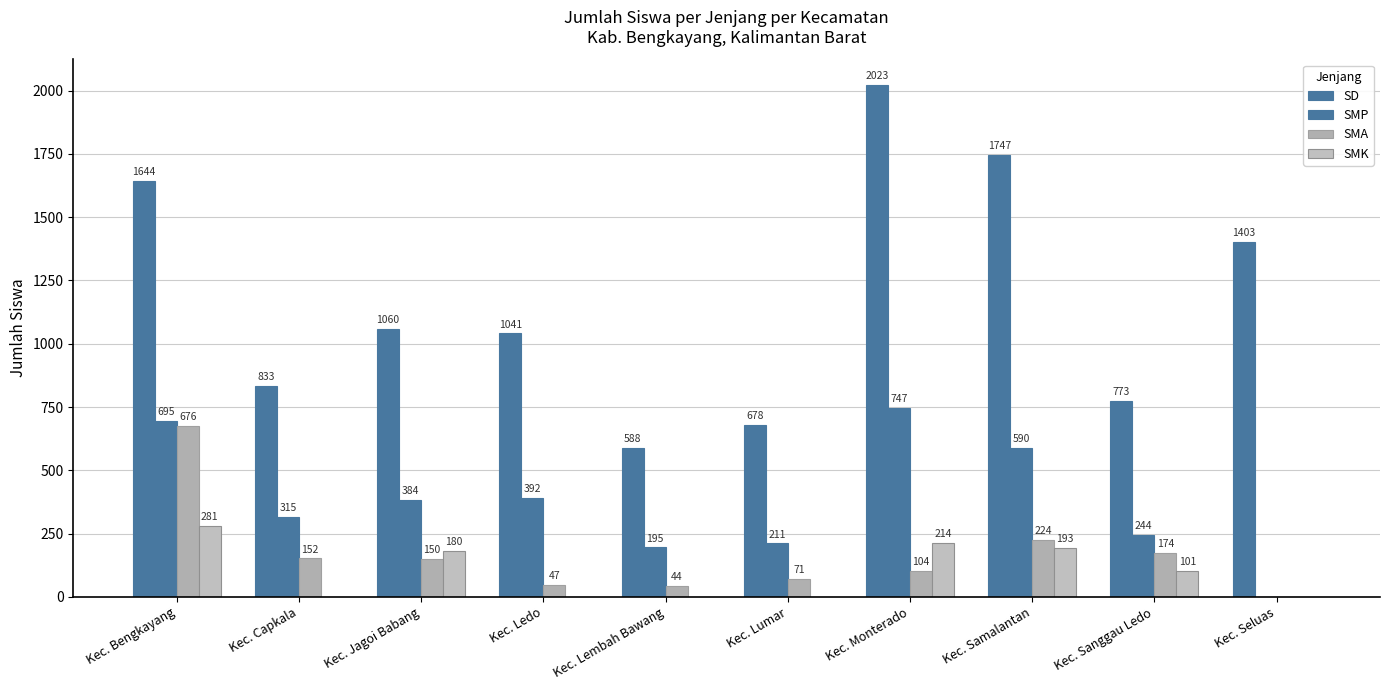

How many series are shown in this chart?

4